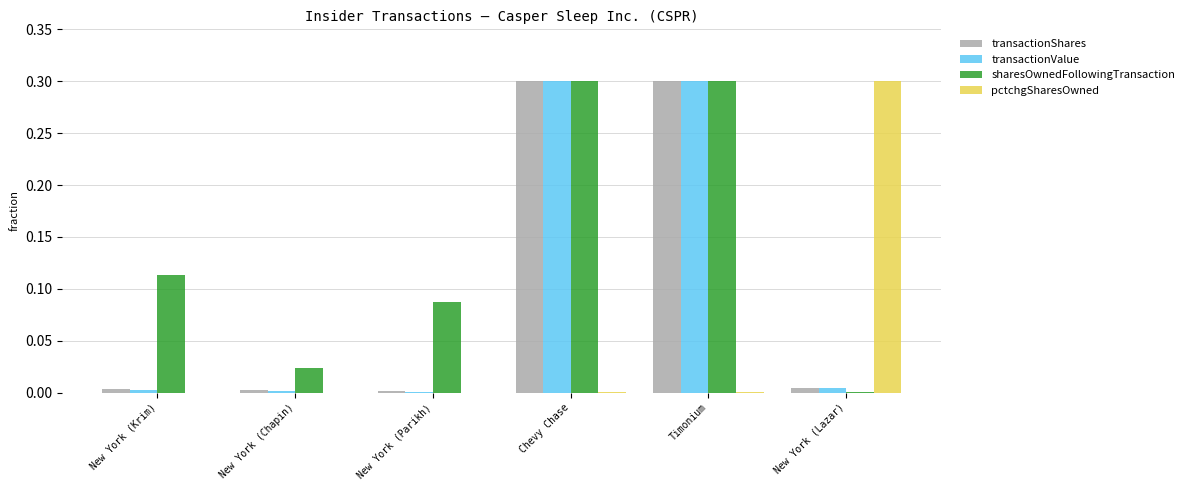

What is the sum of all sharesOwnedFollowingTransaction values?

0.8